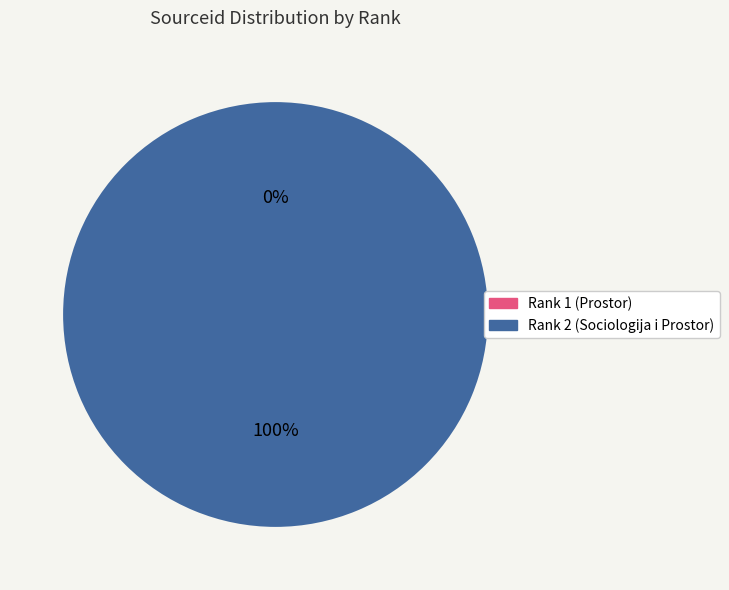

Which slice represents more than half of the pie?

Rank 2 (Sociologija i Prostor)